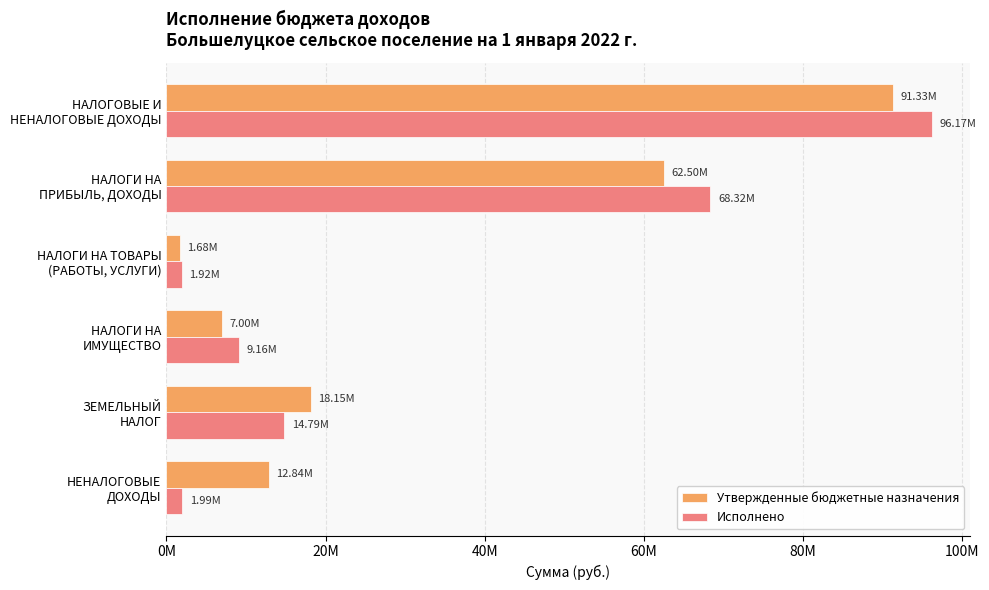

At which category is the sum across all series the highest?

НАЛОГОВЫЕ И
НЕНАЛОГОВЫЕ ДОХОДЫ